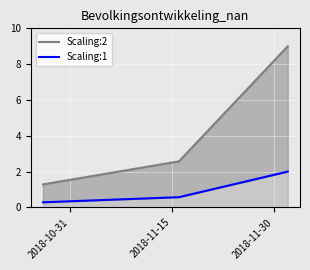

What is the difference between the maximum and minimum values in the Scaling:2 series?

7.7